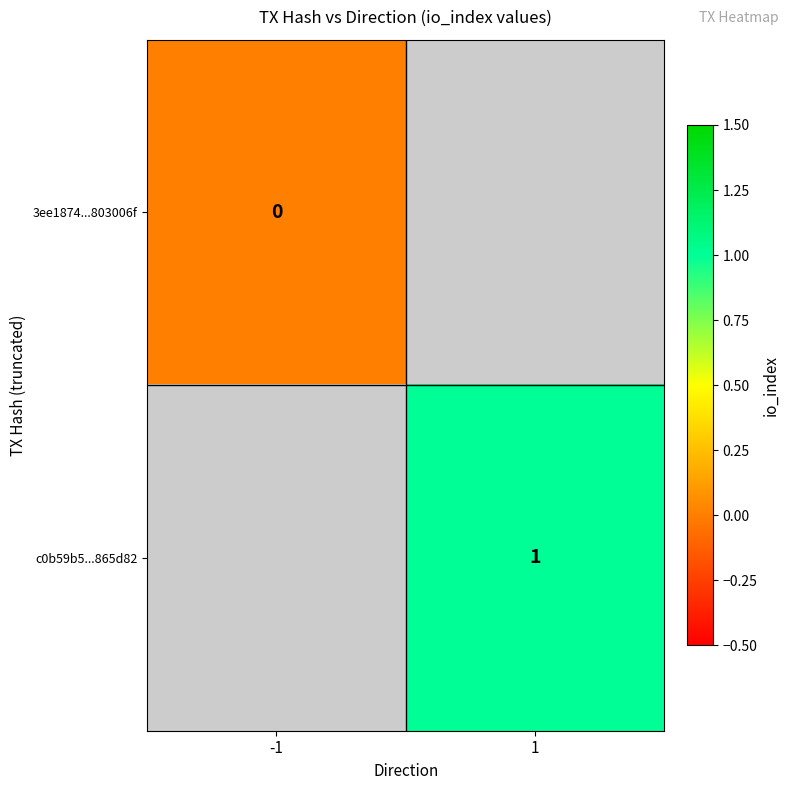

Is it true that c0b59b5...865d82 equals 1 at 1?

True